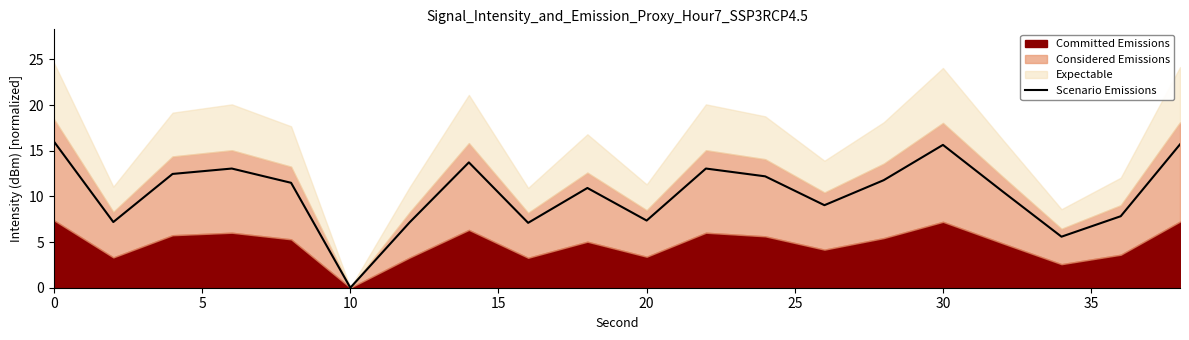

What is the difference between the maximum and minimum values?

16.0